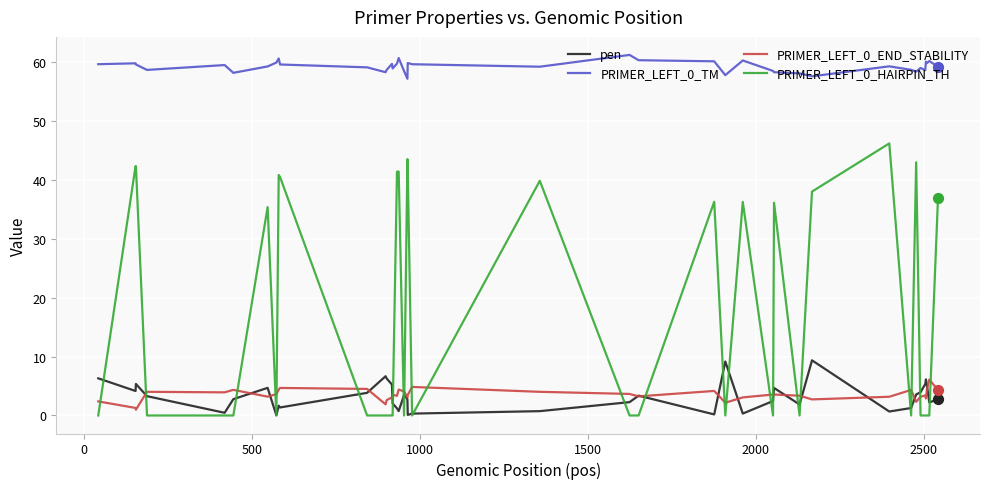

True or false: PRIMER_LEFT_0_TM and PRIMER_LEFT_0_END_STABILITY intersect in this chart.

False